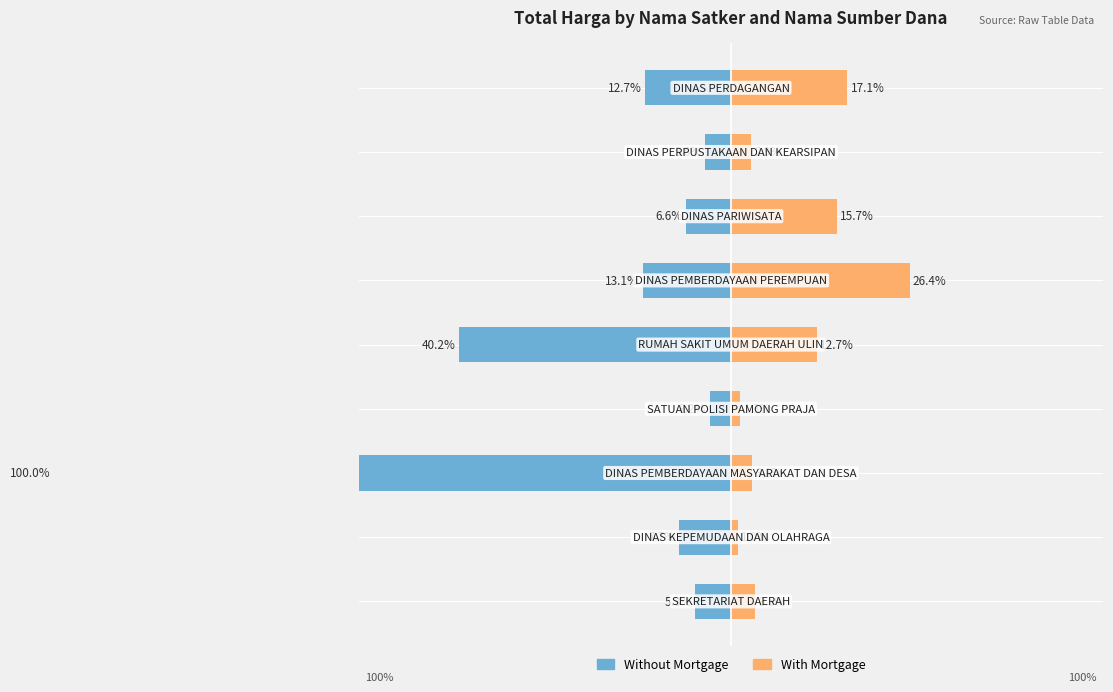

Reading left to right, list all the values displayed in this chart.

Without Mortgage: 0=-5.3	1=-7.7	2=-100.0	3=-3.2	4=-40.2	5=-13.1	6=-6.6	7=-3.8	8=-12.7
With Mortgage: 0=3.5	1=1.0	2=3.1	3=1.3	4=12.7	5=26.4	6=15.7	7=2.9	8=17.1